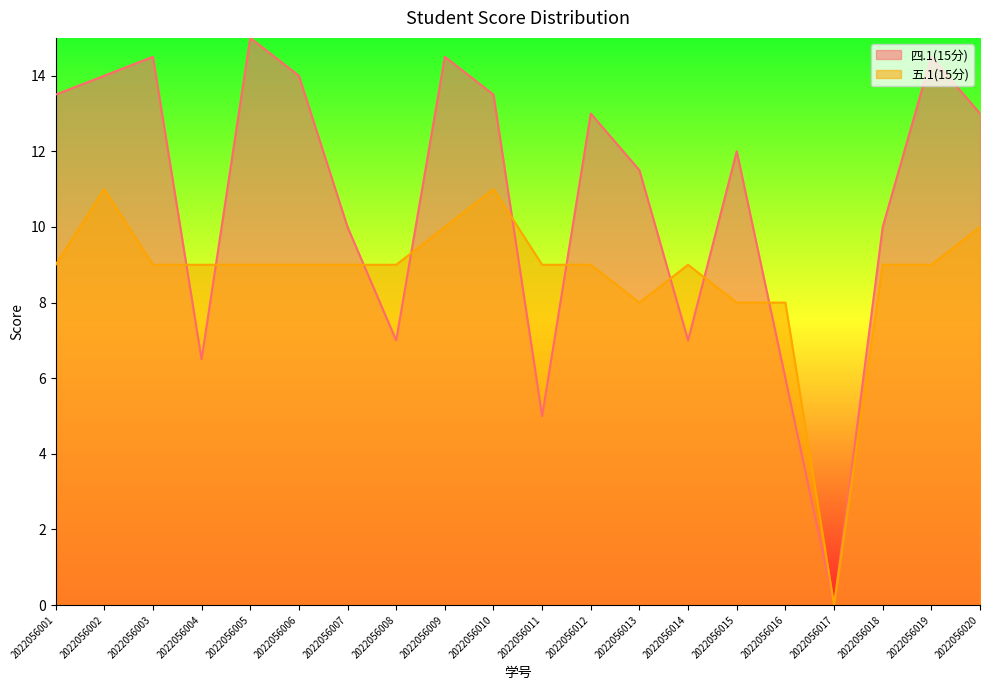

True or false: 四.1(15分) has a value of 4.6 at 2022056001.

False